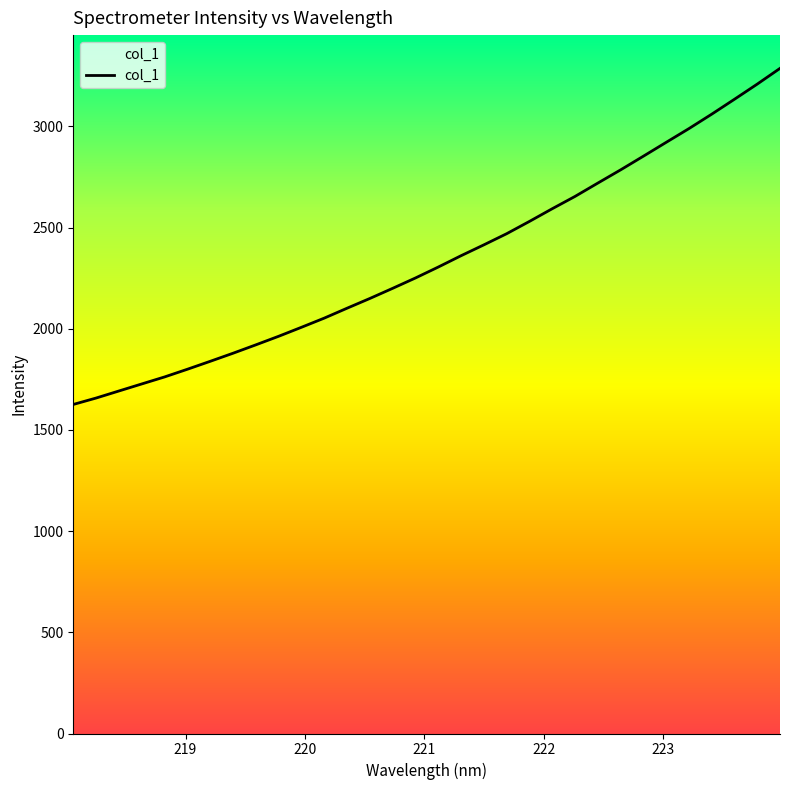

True or false: there are more than 0 points higher than both neighbors.

False